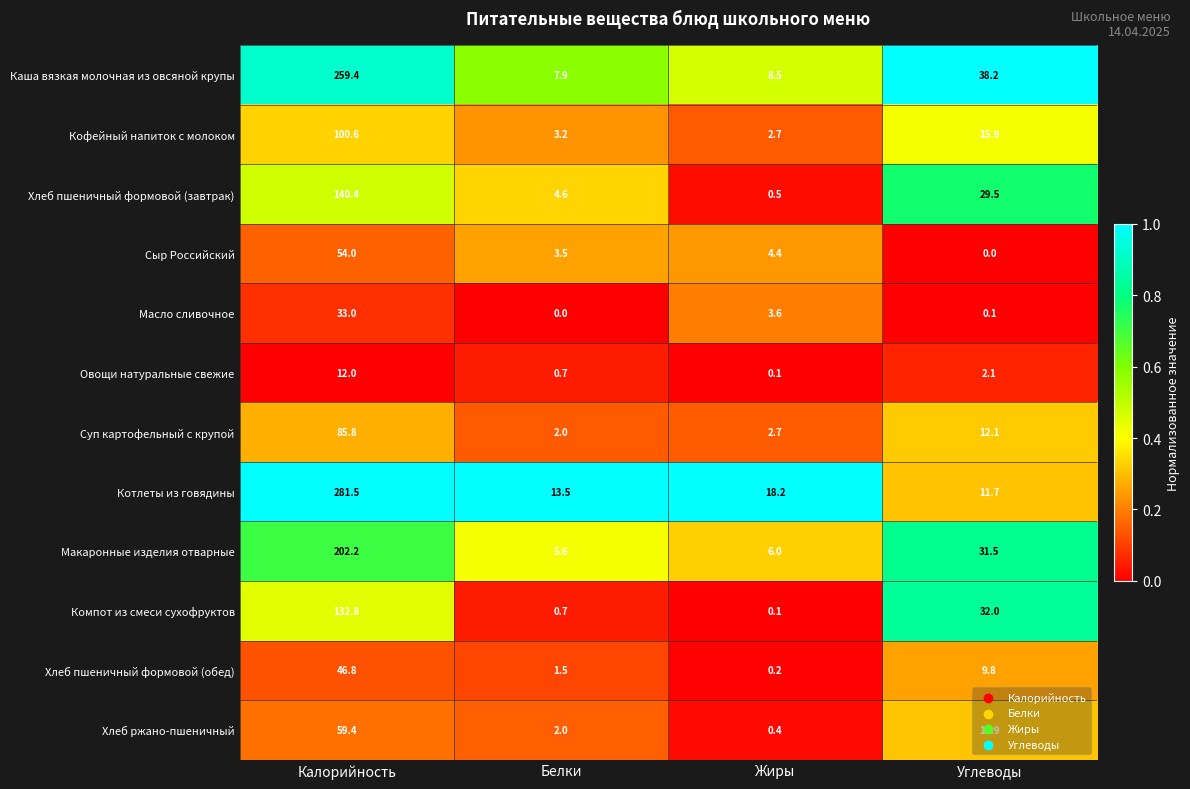

At which label does Масло сливочное reach its minimum?

Белки